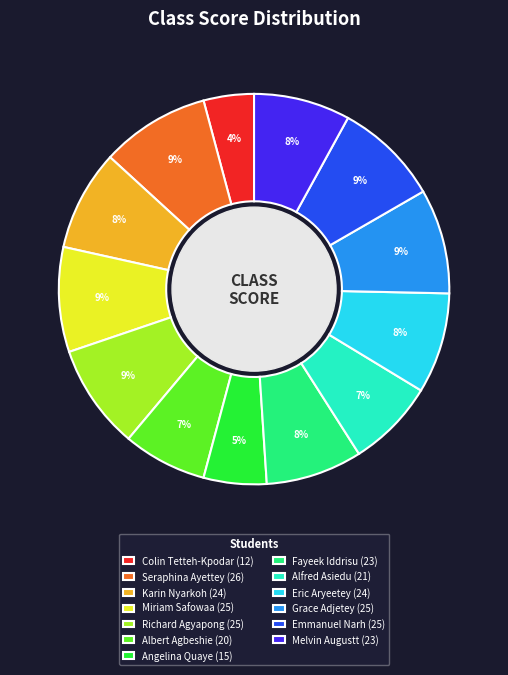

Does any single category account for the majority?

No